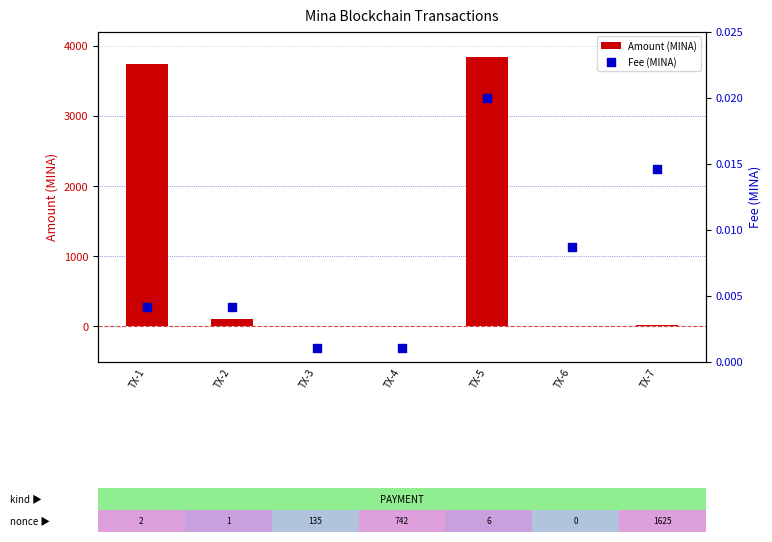

Which series has the largest total across all categories?

Amount (MINA)